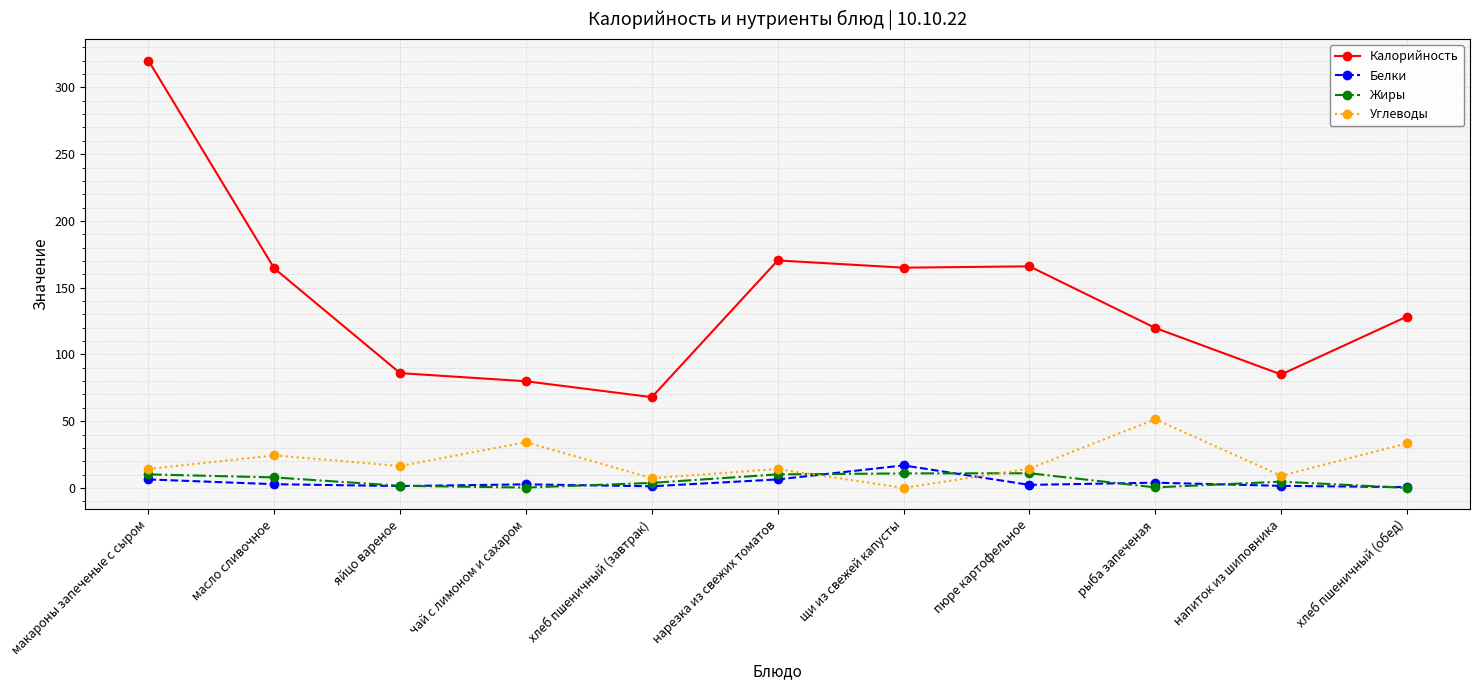

Which series has the largest total across all categories?

Калорийность